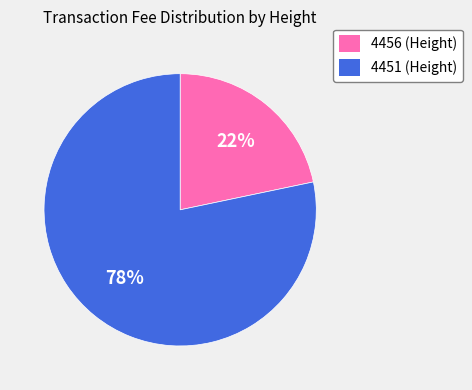

To the nearest percent, what is the average slice percentage?

50%